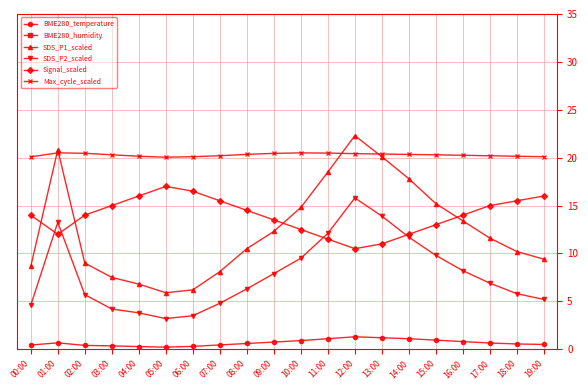

How many values in the Signal_scaled series are below 14?

8